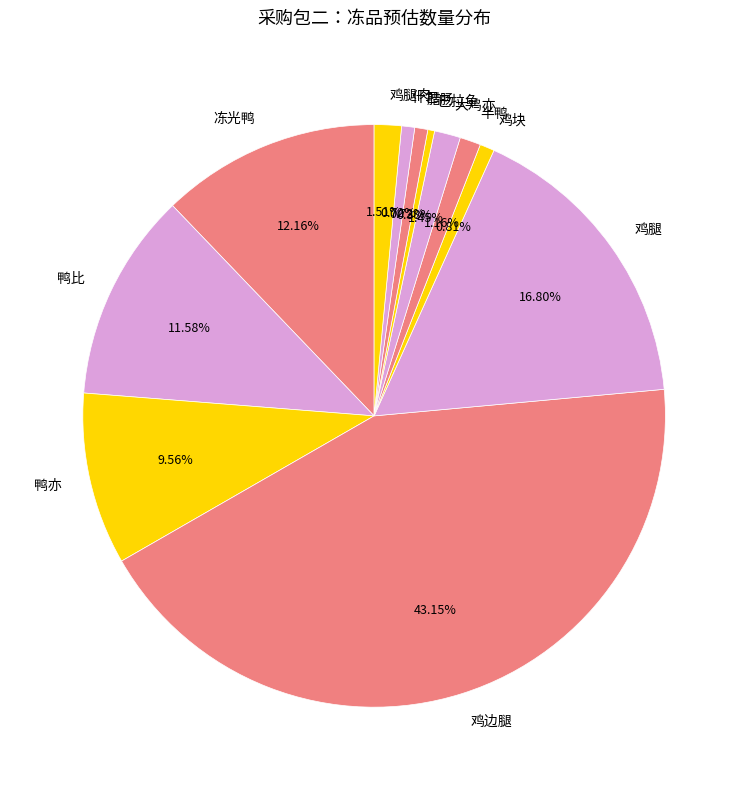

To the nearest percent, what portion does 鸡块 represent?

1%